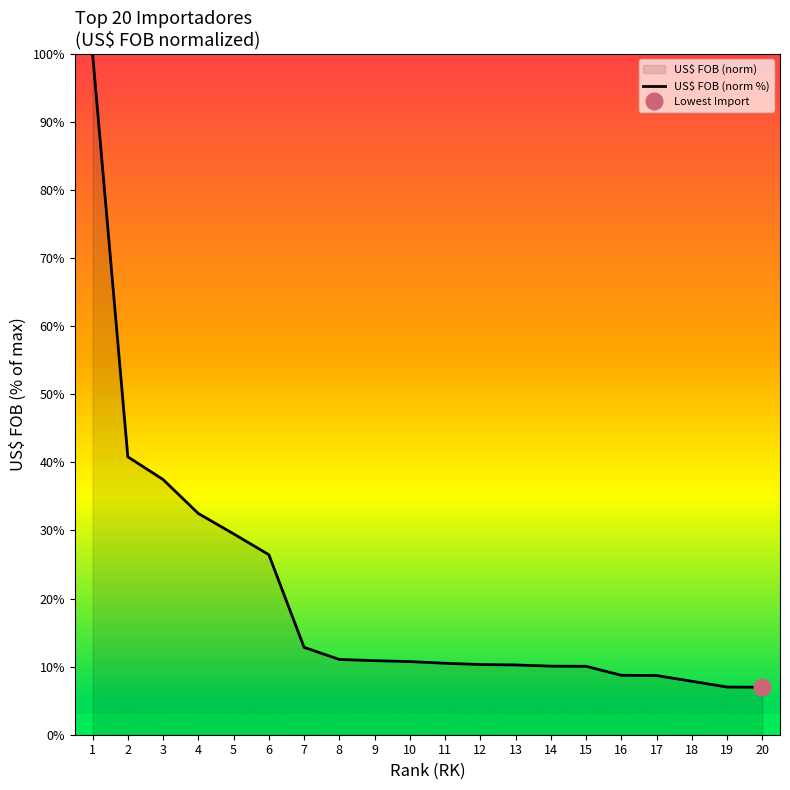

Which has a higher value, 13 or 11?

11